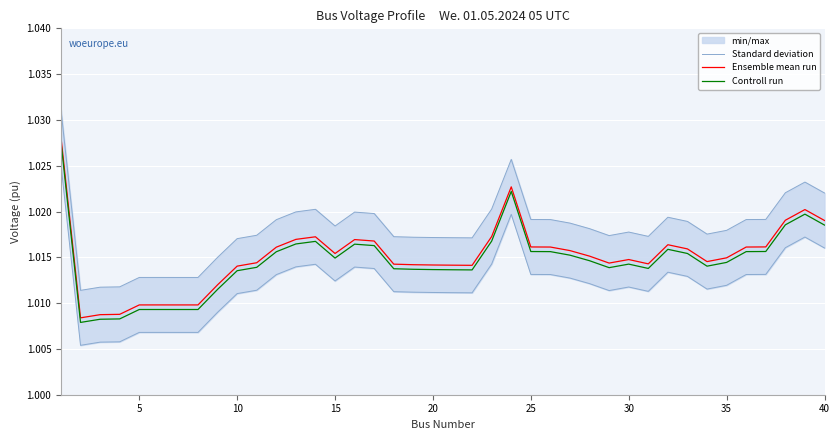

Reading right to left, extract all data points from this chart.

Standard deviation: 1.0	1.0	1.0	1.0	1.0	1.0	1.0	1.0	1.0	1.0	1.0	1.0	1.0	1.0	1.0	1.0	1.0	1.0	1.0	1.0	1.0	1.0	1.0	1.0	1.0	1.0	1.0	1.0	1.0	1.0	1.0	1.0	1.0	1.0	1.0	1.0	1.0	1.0	1.0	1.0
Ensemble mean run: 1.0	1.0	1.0	1.0	1.0	1.0	1.0	1.0	1.0	1.0	1.0	1.0	1.0	1.0	1.0	1.0	1.0	1.0	1.0	1.0	1.0	1.0	1.0	1.0	1.0	1.0	1.0	1.0	1.0	1.0	1.0	1.0	1.0	1.0	1.0	1.0	1.0	1.0	1.0	1.0
Controll run: 1.0	1.0	1.0	1.0	1.0	1.0	1.0	1.0	1.0	1.0	1.0	1.0	1.0	1.0	1.0	1.0	1.0	1.0	1.0	1.0	1.0	1.0	1.0	1.0	1.0	1.0	1.0	1.0	1.0	1.0	1.0	1.0	1.0	1.0	1.0	1.0	1.0	1.0	1.0	1.0